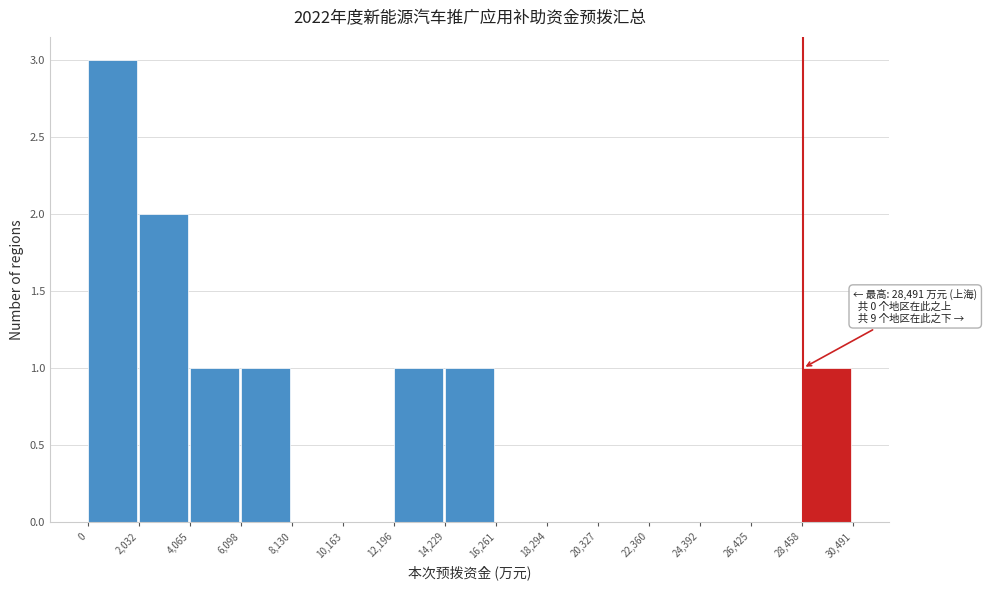

Which range on the x-axis has the tallest bar?

0 to 2,032